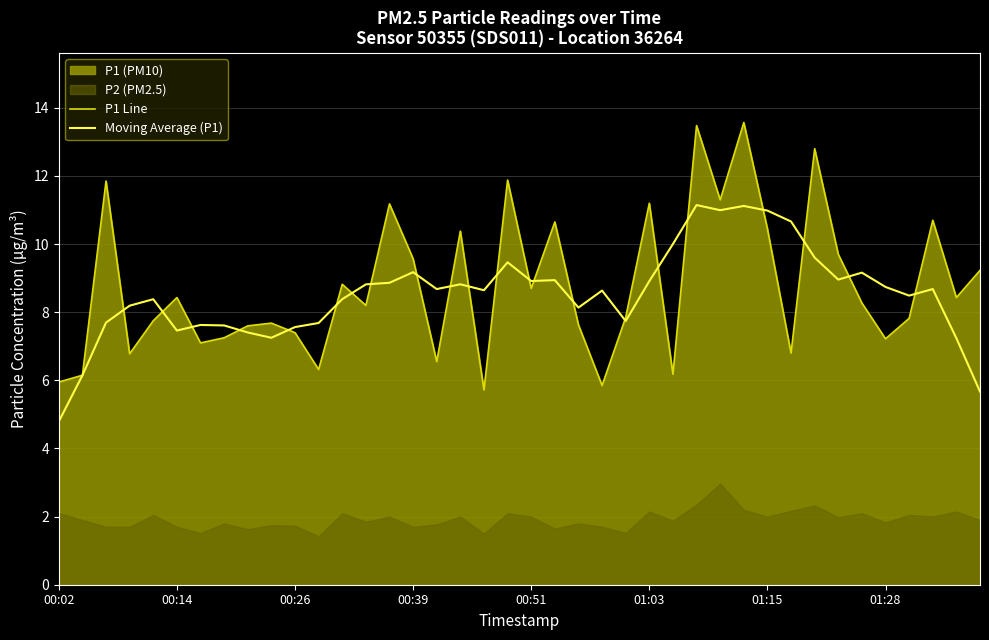

After their last crossing, which series has the higher values: Moving Average (P1) or P1 Line?

P1 Line